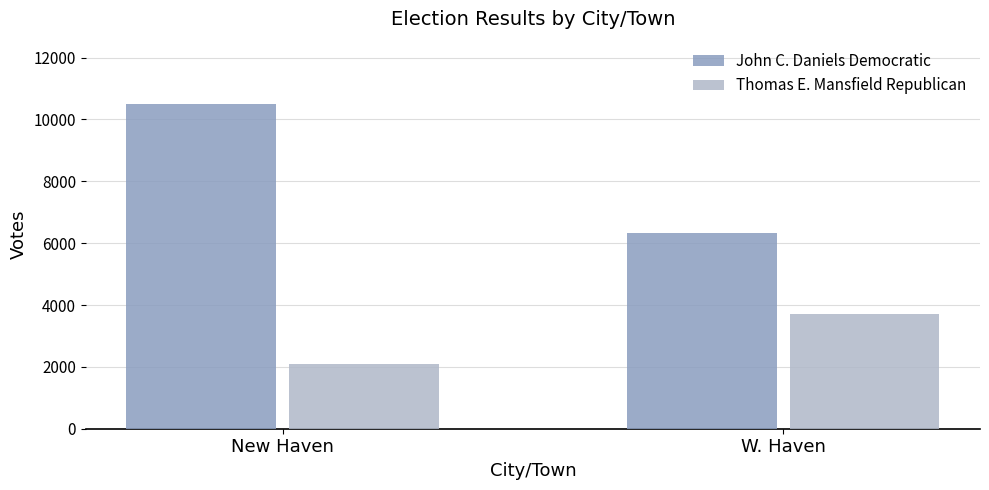

What position from the left is New Haven?

1